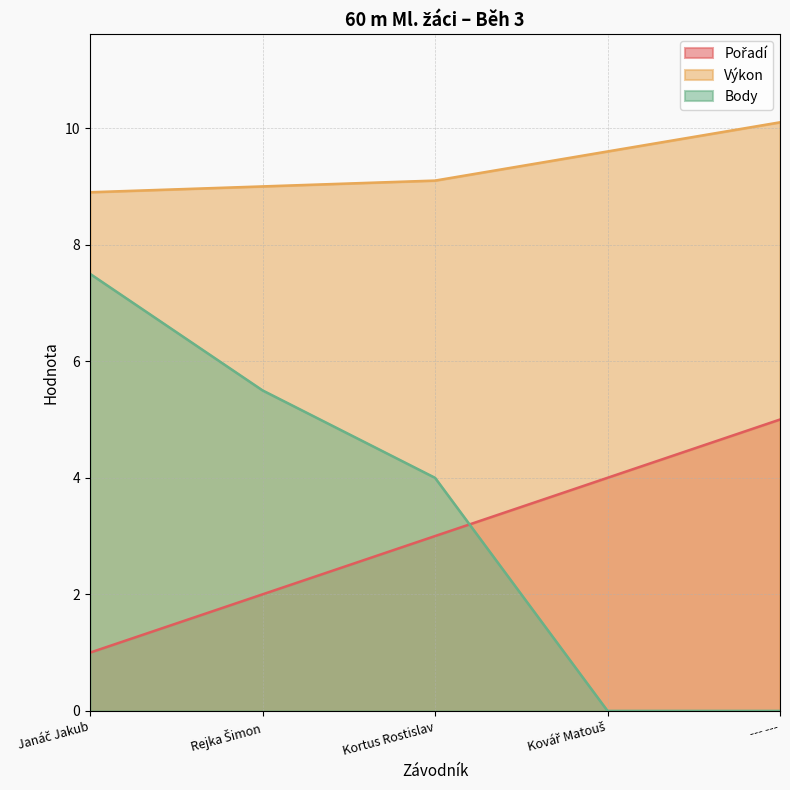

Between Kortus Rostislav and Kovář Matouš, which is larger?

Kovář Matouš